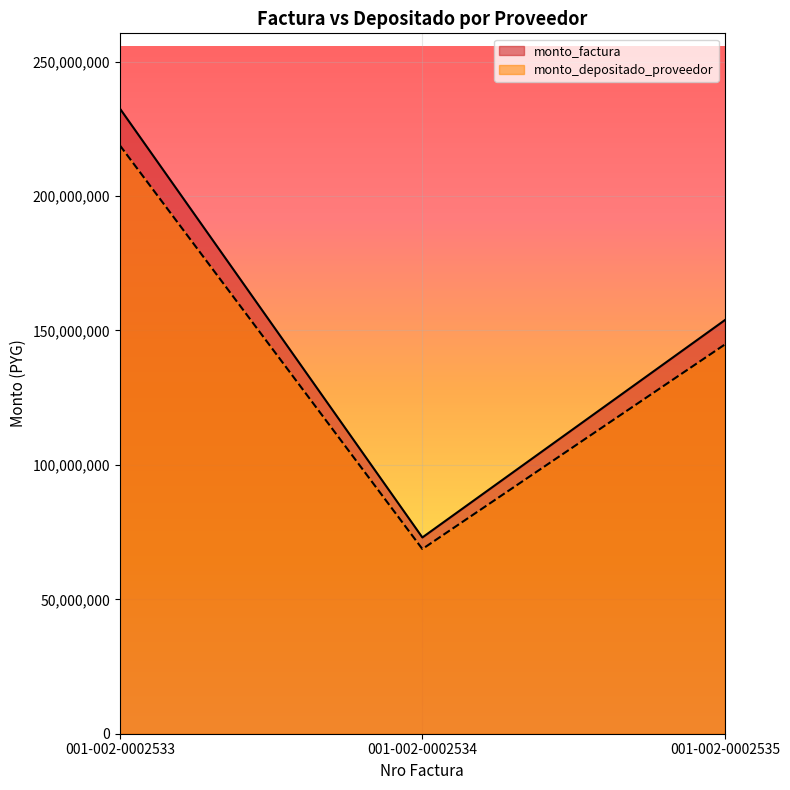

What is the total value across all series at 001-002-0002533?

451514227